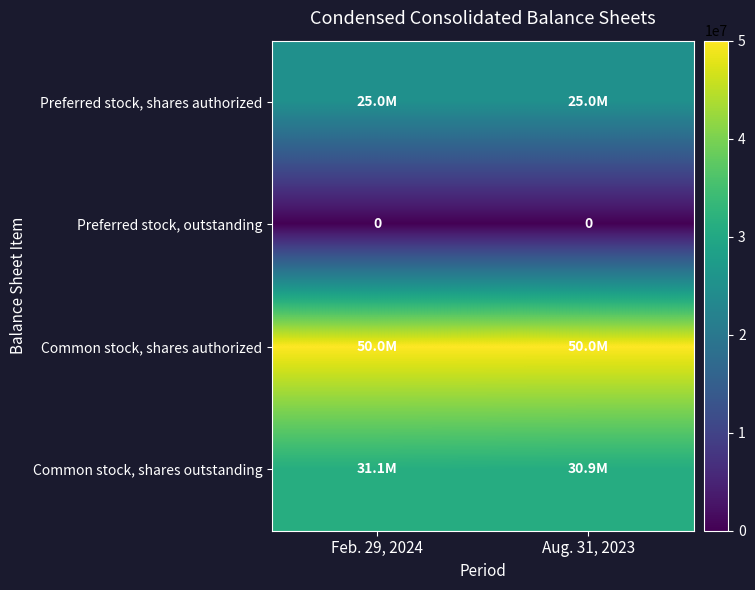

What is the sum of the Common stock, shares authorized values at Feb. 29, 2024 and Aug. 31, 2023?

100000000